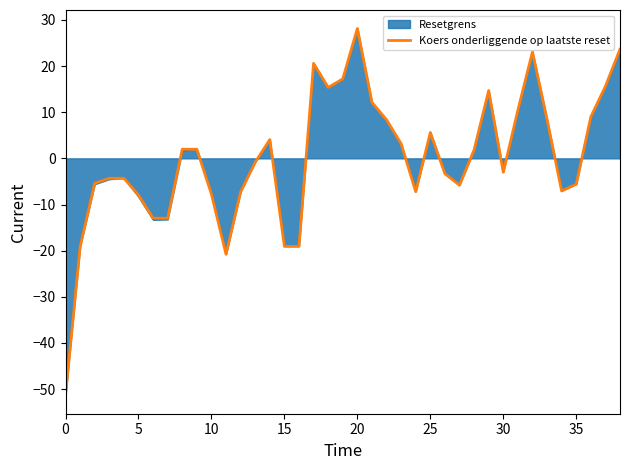

What is the minimum value shown in the chart?

-51.3